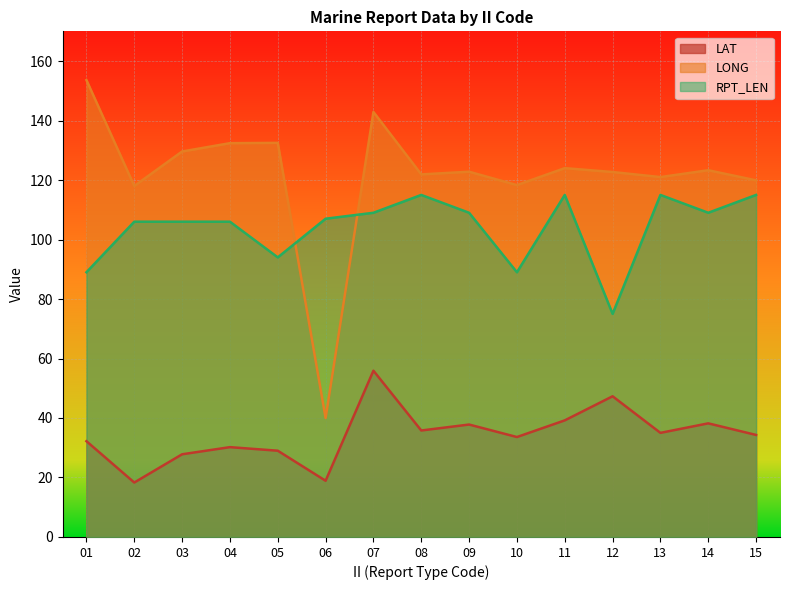

The LONG series shows 124.0 at 11. True or false?

True